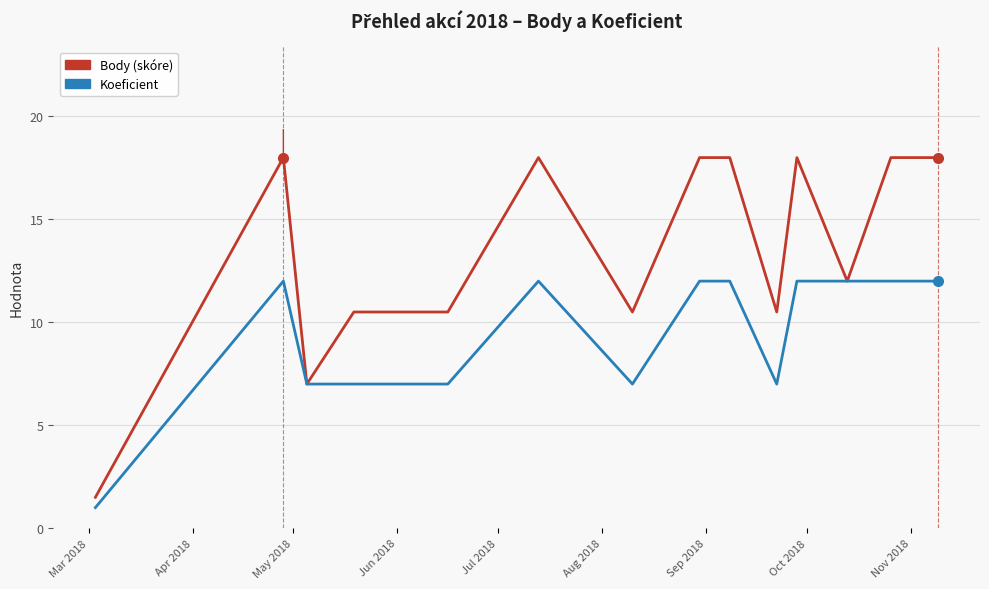

List the series in order of their peak value, lowest first.

Koeficient, Body